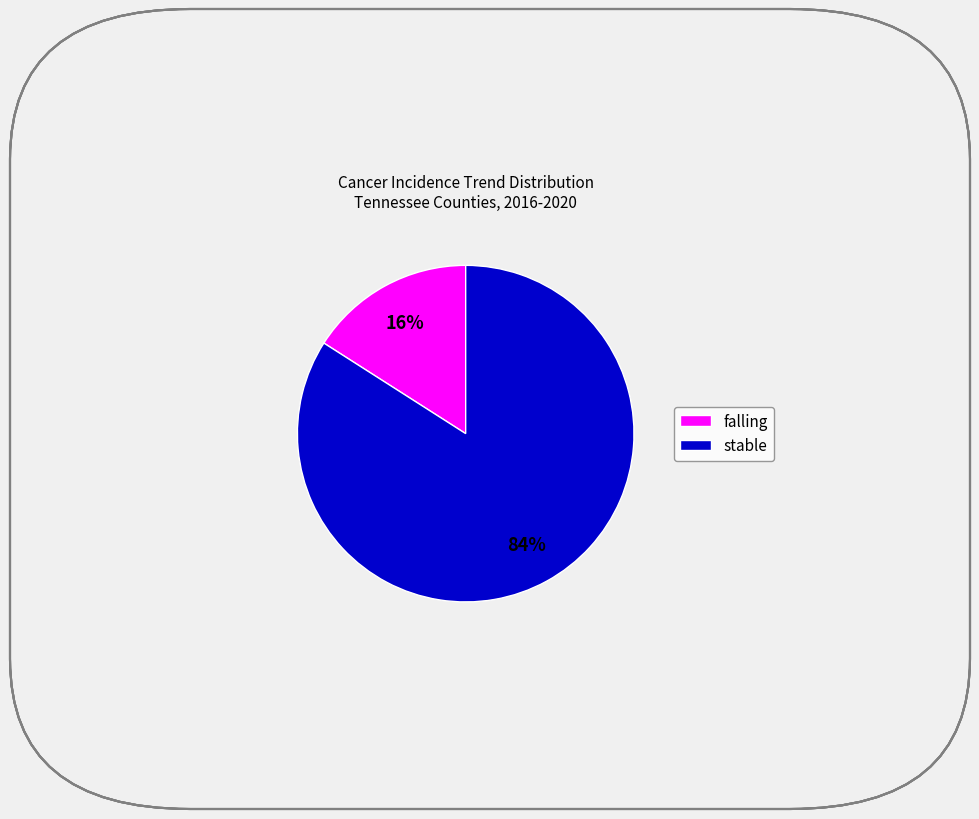

How many slices are in this pie chart?

2